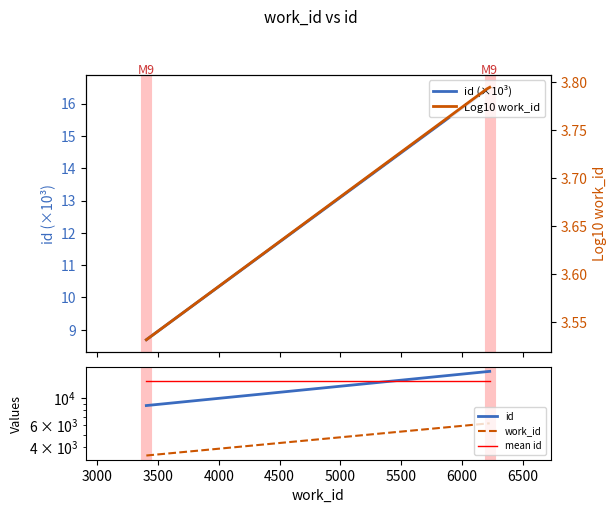

Reading right to left, transcribe all the data shown in this chart.

id (×10³): 16.5	16.4	8.7
id: 16504.0	16424.0	8692.0
work_id: 6227.0	6203.0	3404.0
mean id: 13873.3	13873.3	13873.3
Log10 work_id: 3.8	3.8	3.5